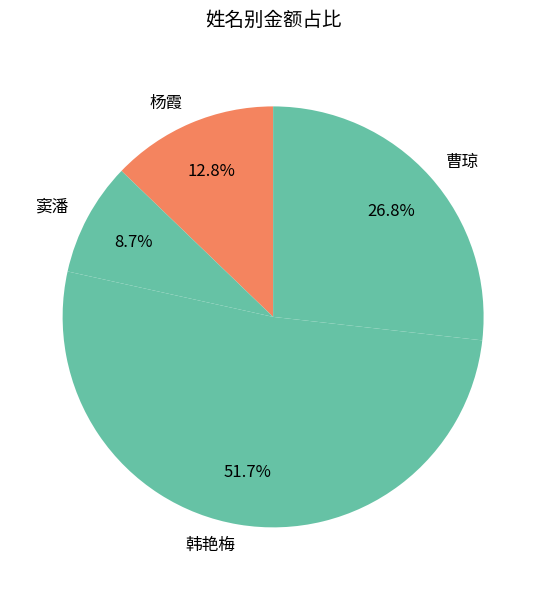

Which slice is the largest?

韩艳梅